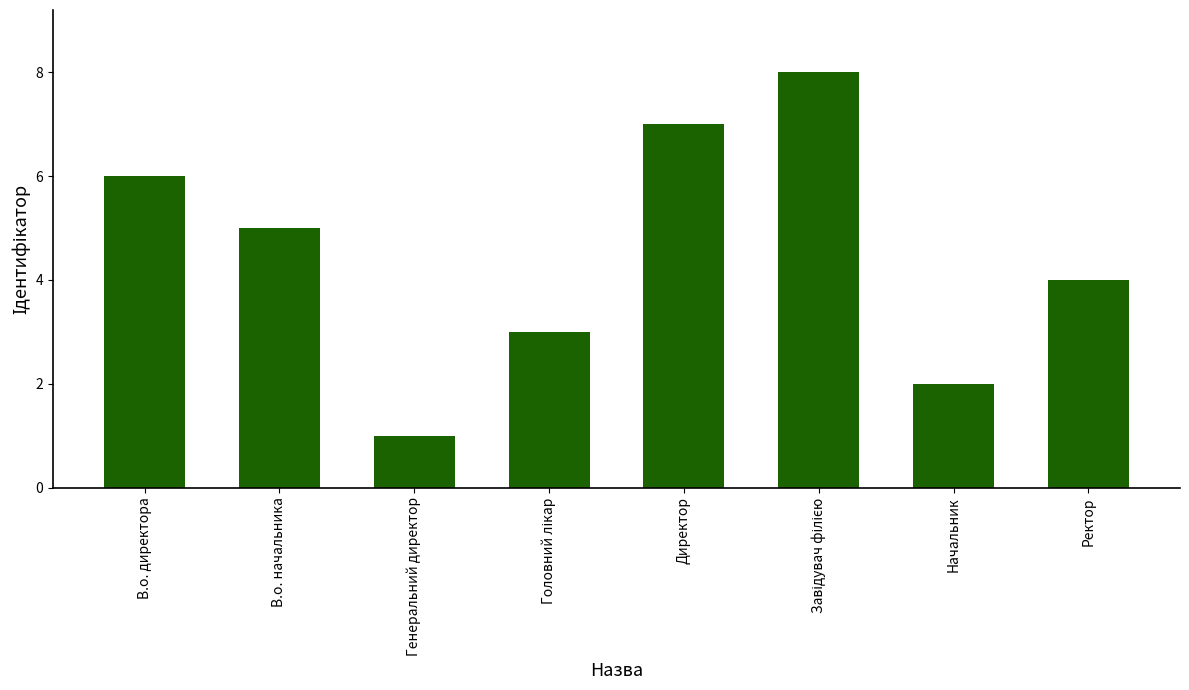

Which category has the lowest value across all series?

Генеральний директор